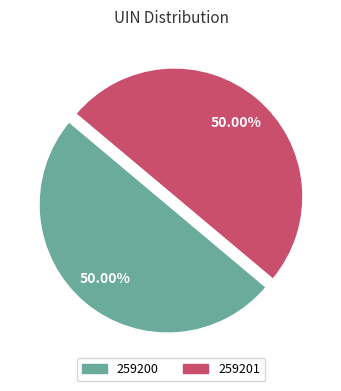

Do 259200 and 259201 together represent more than half of the pie?

Yes